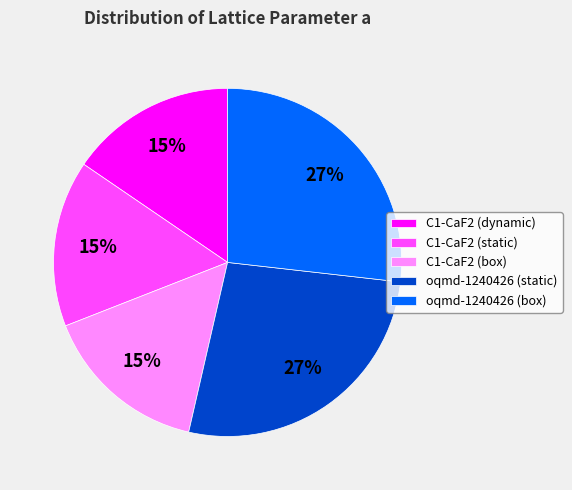

Do oqmd-1240426 (box) and oqmd-1240426 (static) together represent more than half of the pie?

Yes